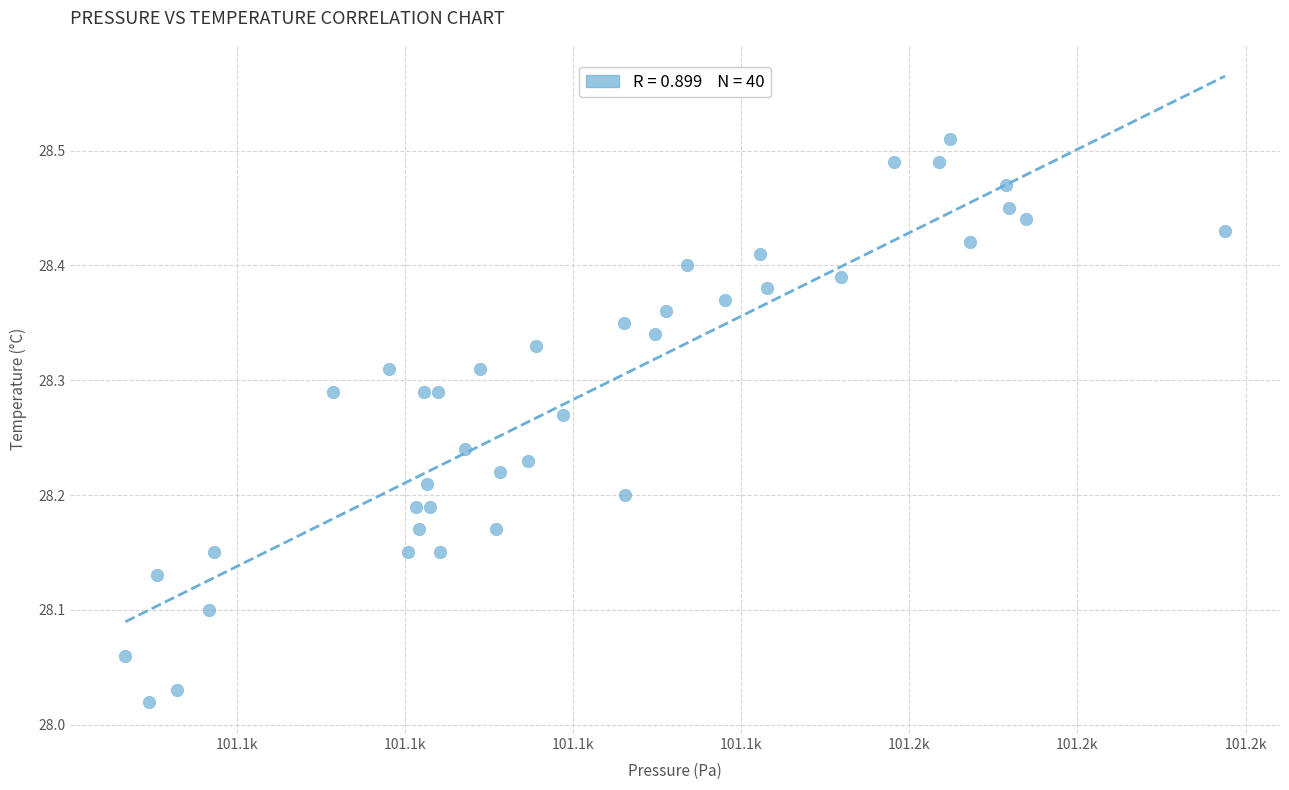

What is the range of Y values (max minus min)?

0.5